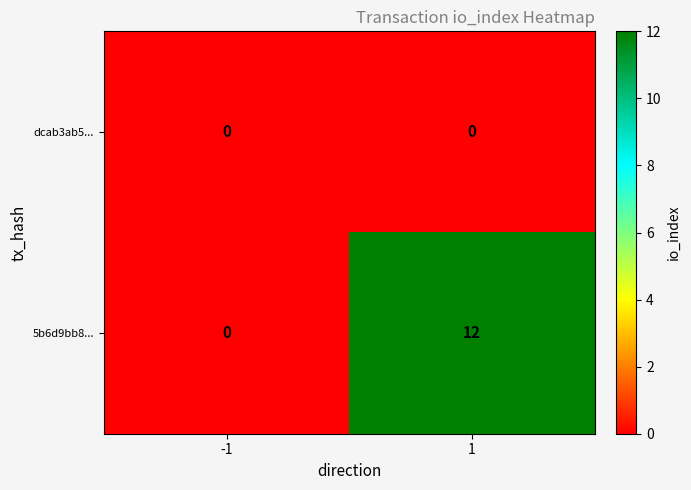

Reading left to right, extract all data points from this chart.

dcab3ab5...: 0	0
5b6d9bb8...: 0	12